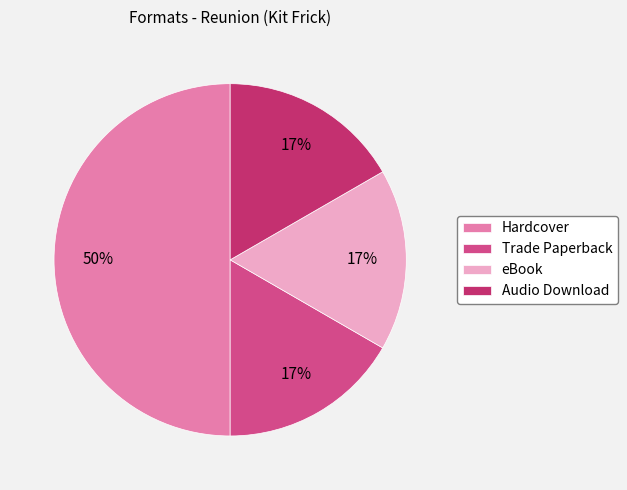

To the nearest percent, what portion does Trade Paperback represent?

17%